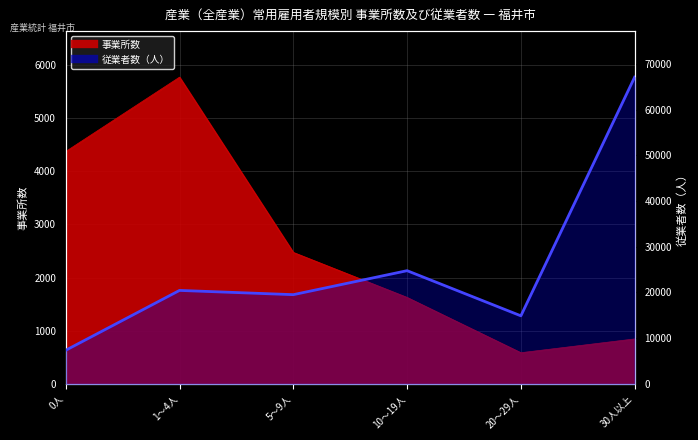

Reading right to left, what are all the values shown in this chart?

30人以上=67090	20～29人=14897	10～19人=24769	5～9人=19523	1～4人=20453	0人=7368